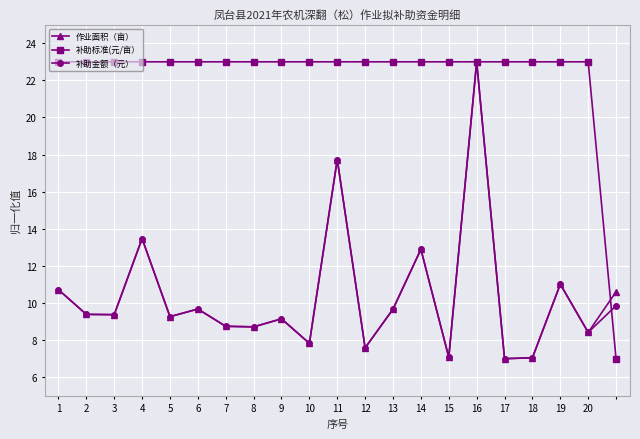

In 补助金额（元）, how many points are lower than both neighbors (excluding endpoints)?

8